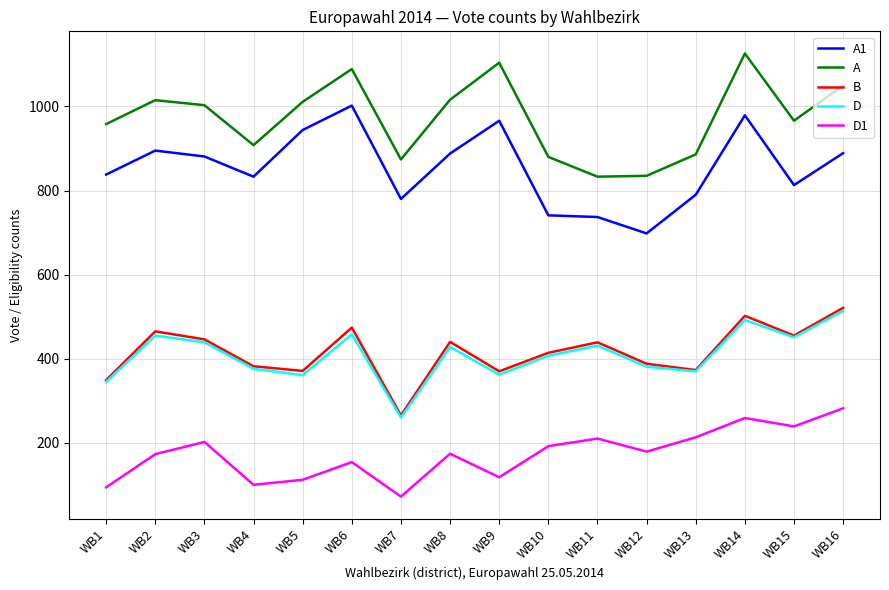

What is the total value across all series at WB16?

3256